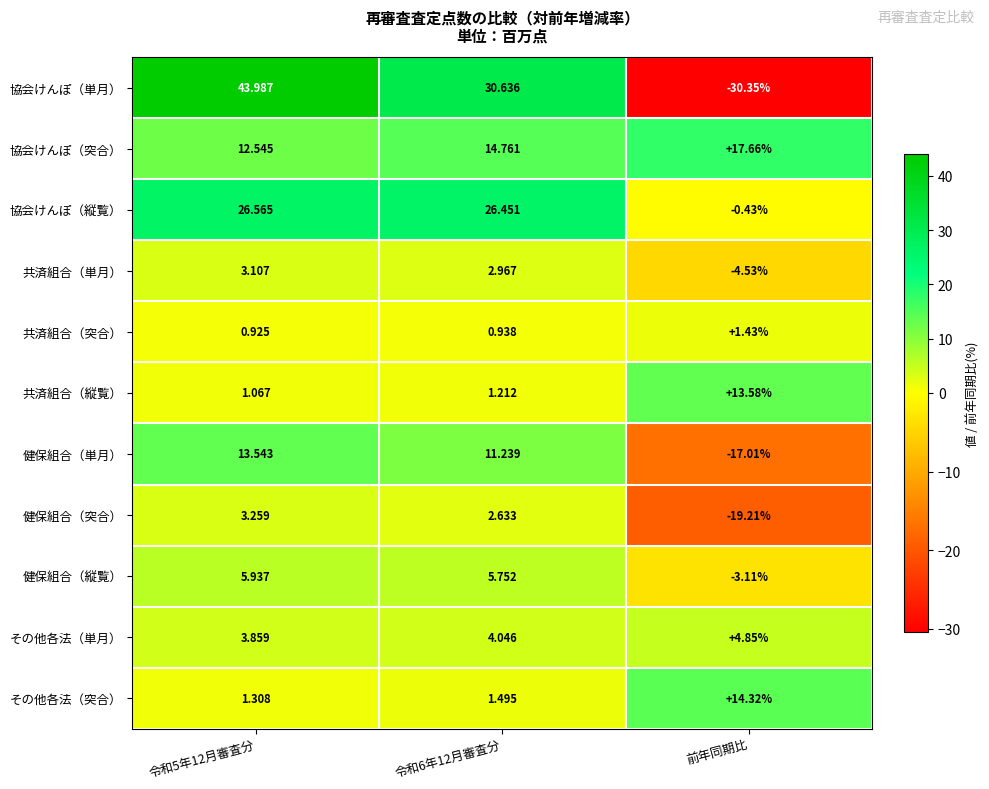

Which series has the largest total across all categories?

協会けんぽ（縦覧）